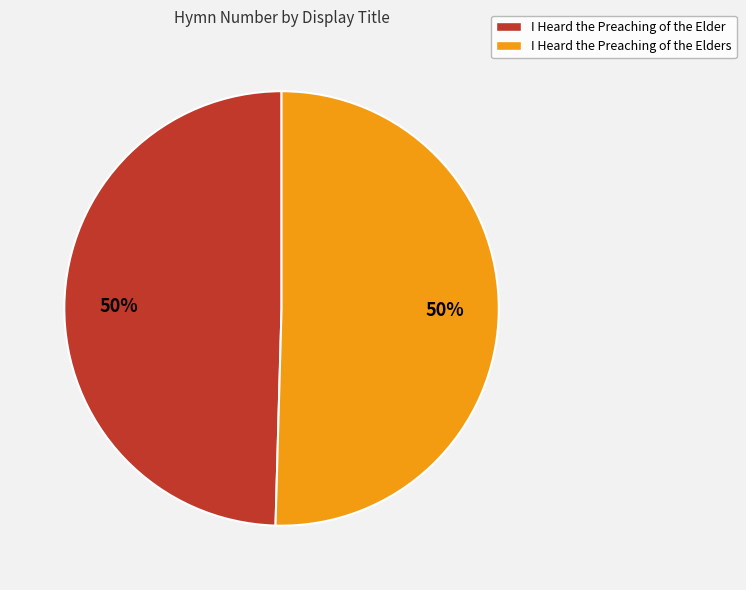

What is the ratio of the value at I Heard the Preaching of the Elders to the value at I Heard the Preaching of the Elder?

1.0